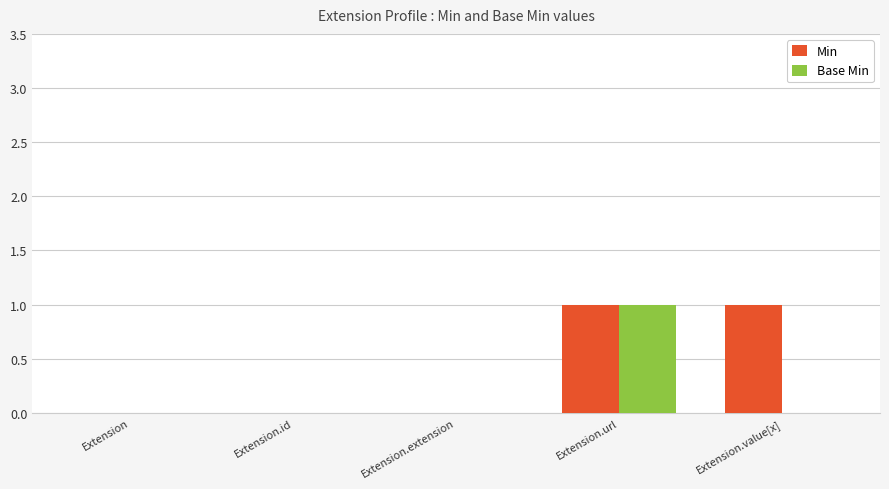

How many data points does each series have?

5